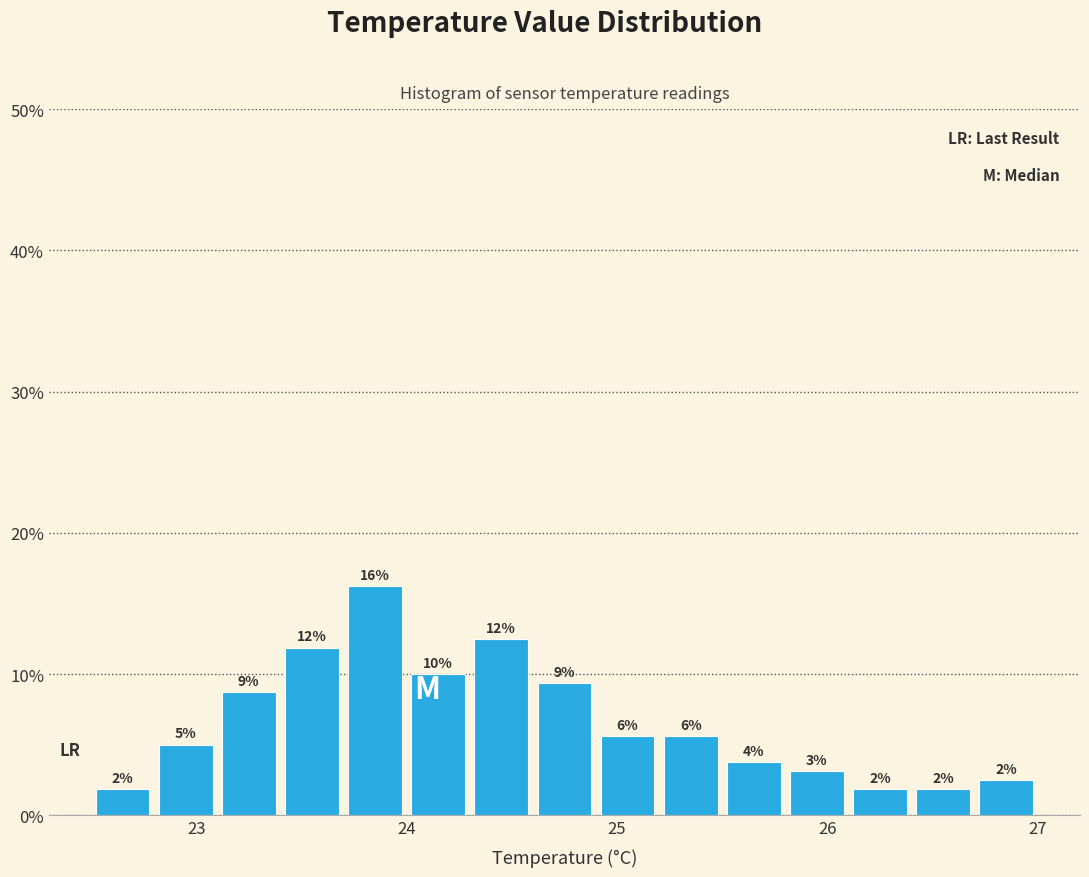

Read against the x-axis, roughly where is the centre of the tallest bar?

23.9